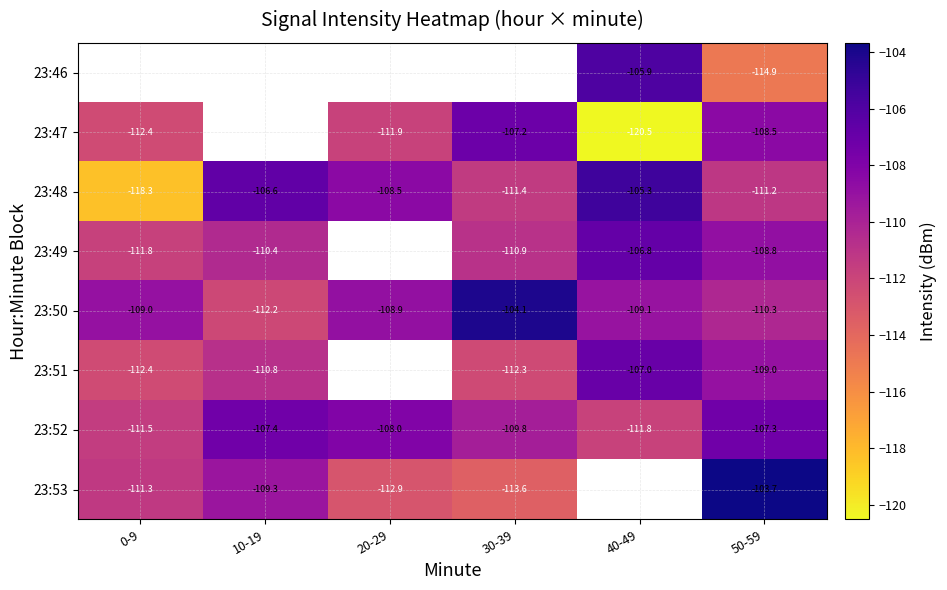

Is the value of 23:50 at 20-29 greater than the value of 23:51 at 50-59?

Yes